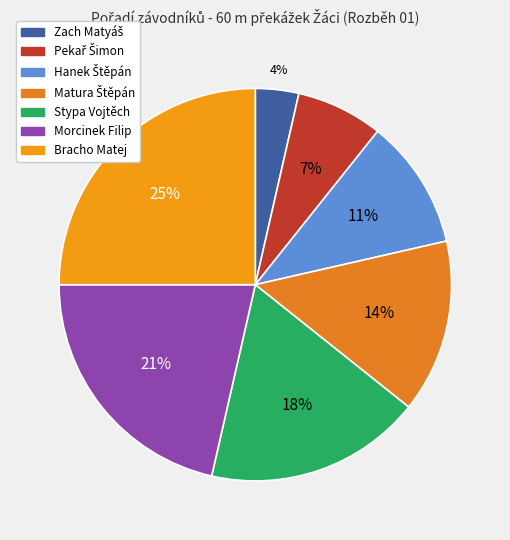

Combined, do Zach Matyáš and Morcinek Filip account for over 50%?

No